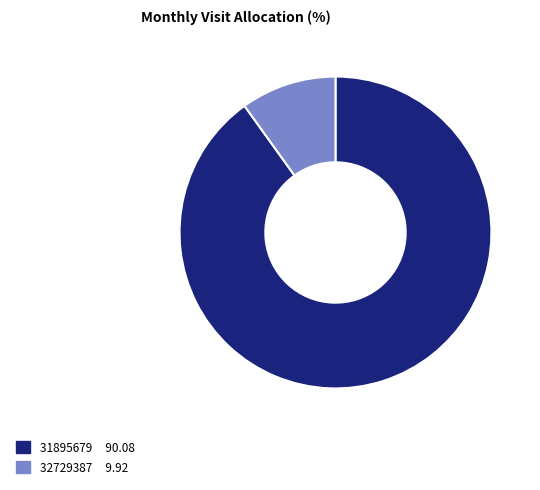

Does 31895679 account for over 50% of the chart?

Yes